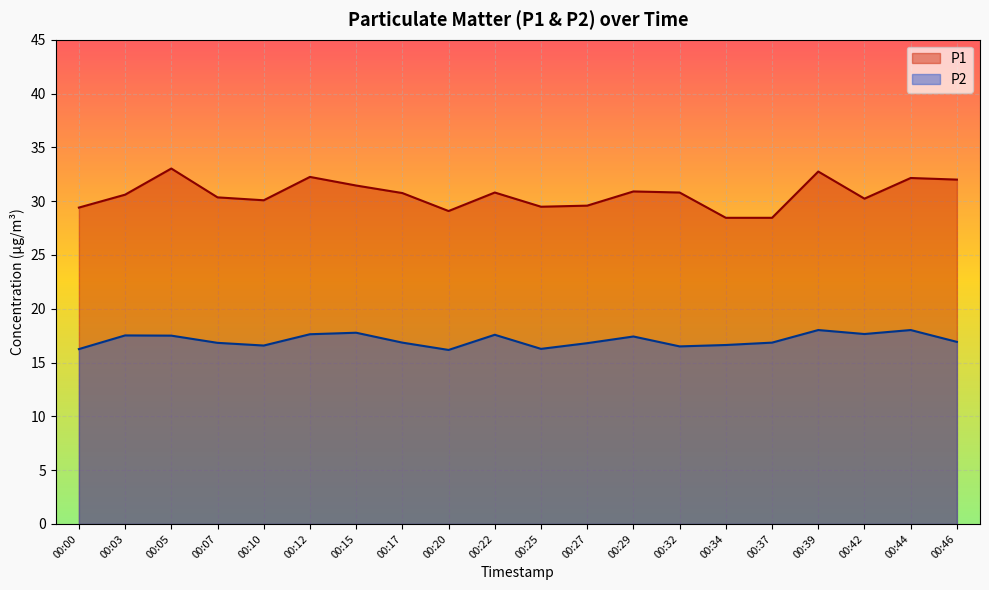

What is the highest value of the P2 series?

18.0